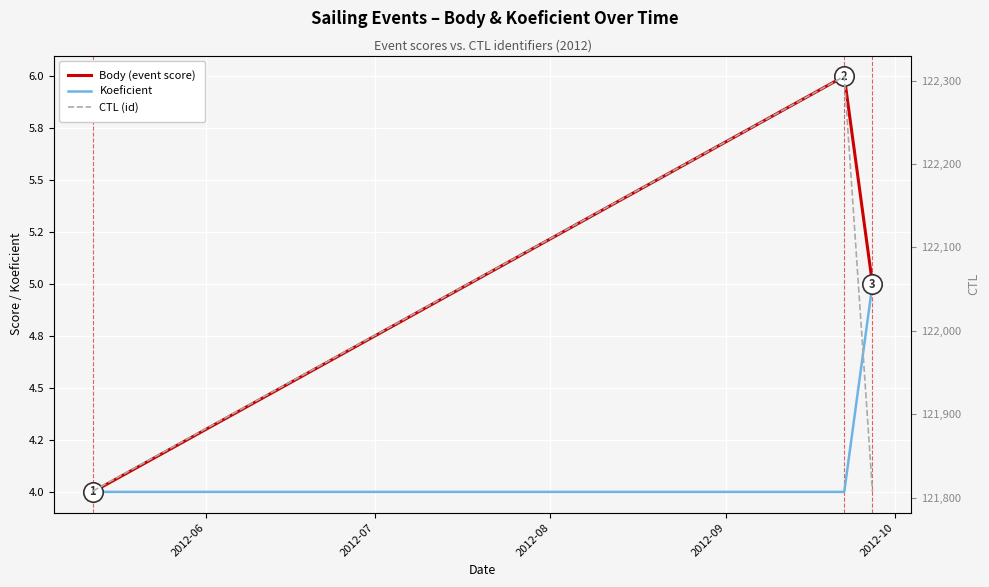

Reading right to left, list all the values displayed in this chart.

Body (event score): 5	6	4
Koeficient: 5	4	4
CTL (id): 121807	122305	121808